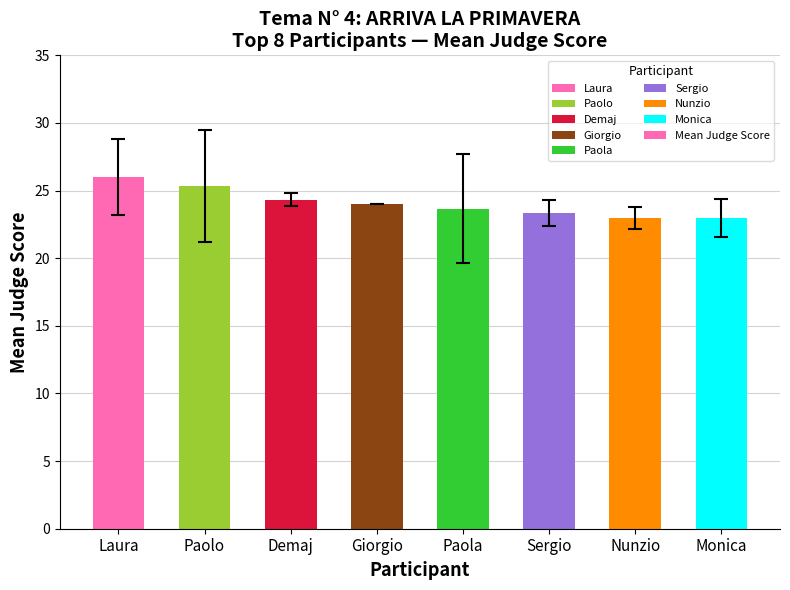

At which label is the value closest to 24?

Giorgio